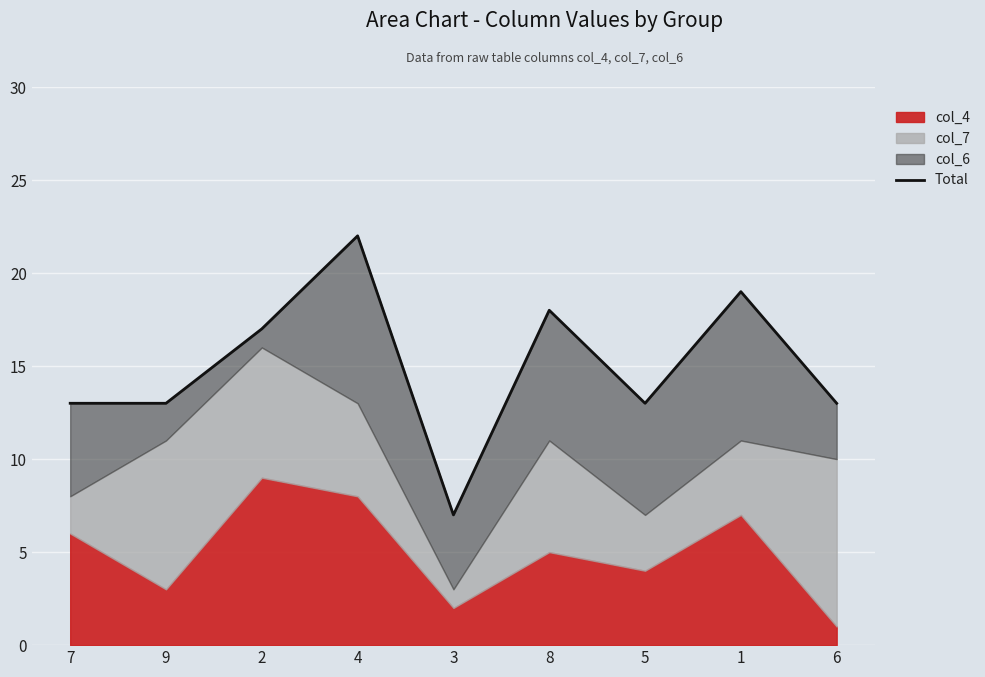

What position from the right is 5?

3